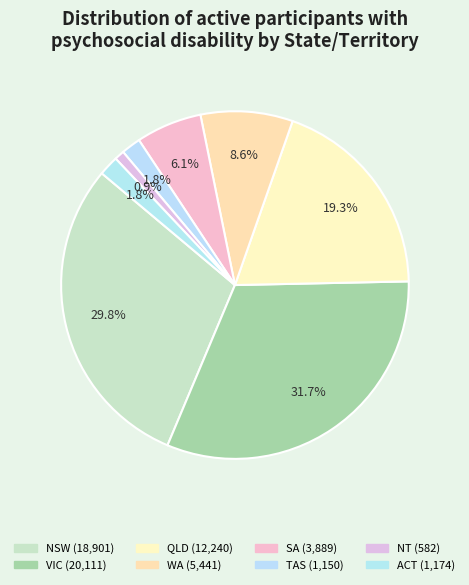

How many segments does this pie chart have?

8